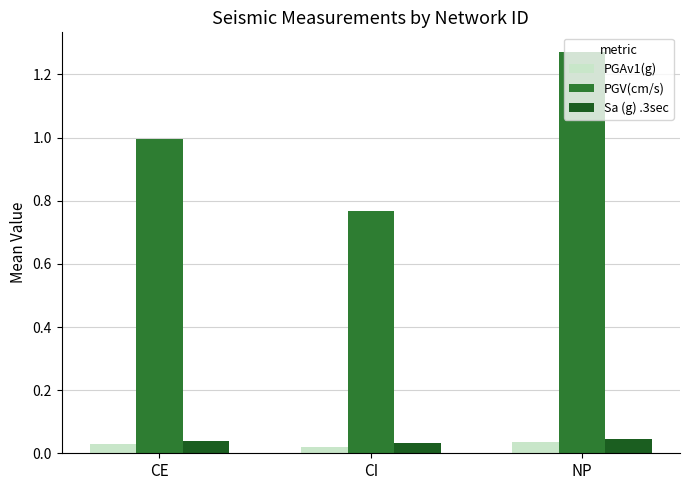

Between CI and NP, which series saw the biggest shift?

PGV(cm/s)